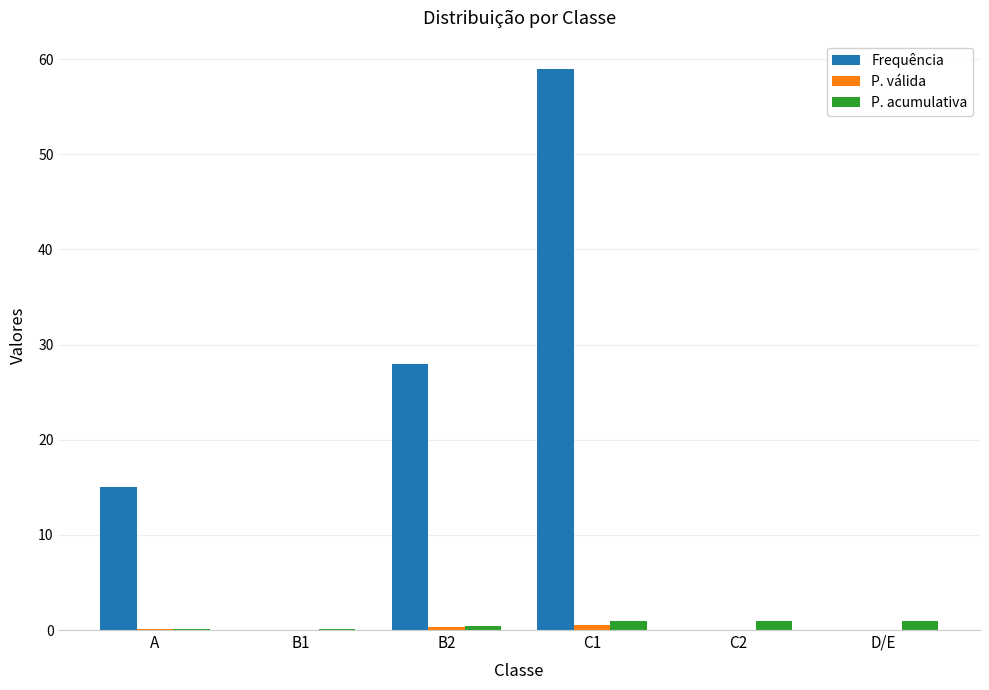

True or false: P. acumulativa has a value of 0.4 at B2.

True